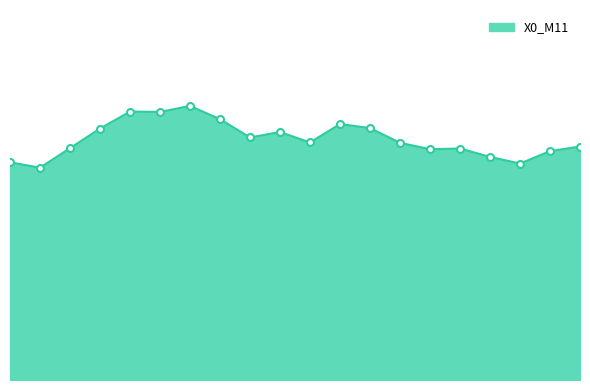

Is this an area chart (filled region under the line)?

Yes